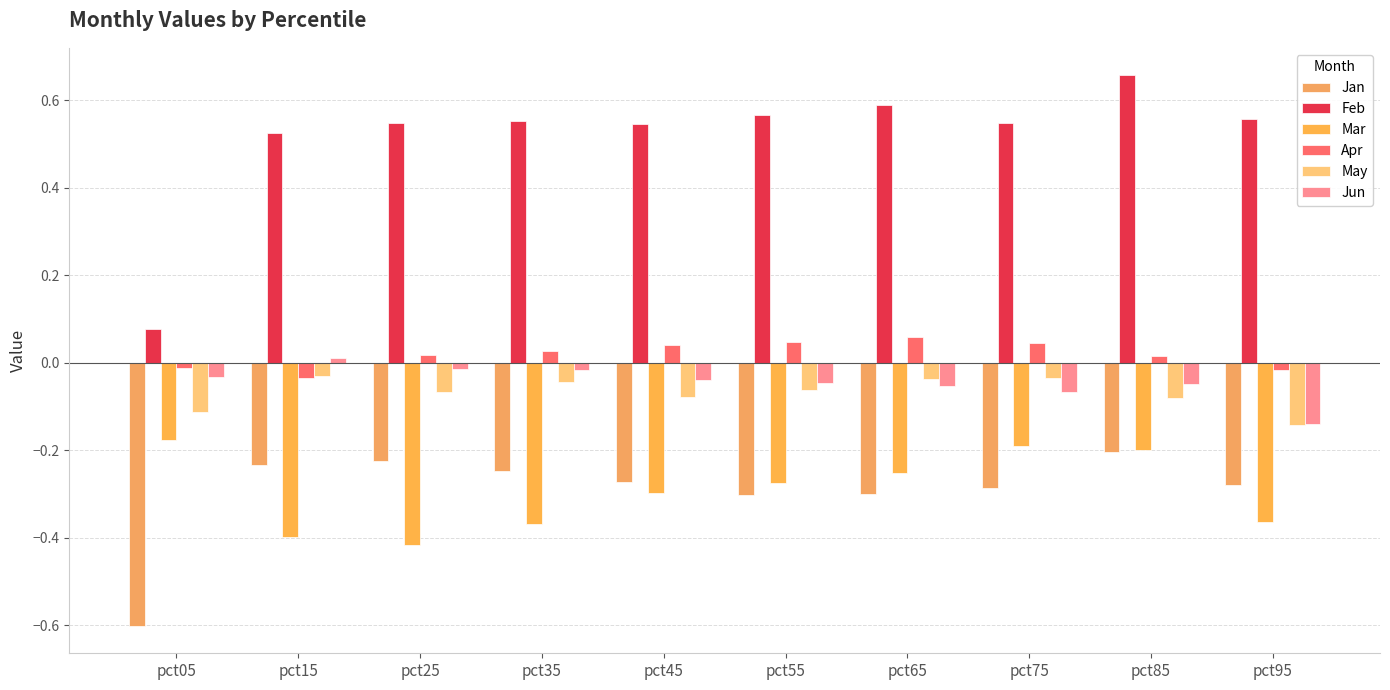

How many categories are shown in the chart?

10